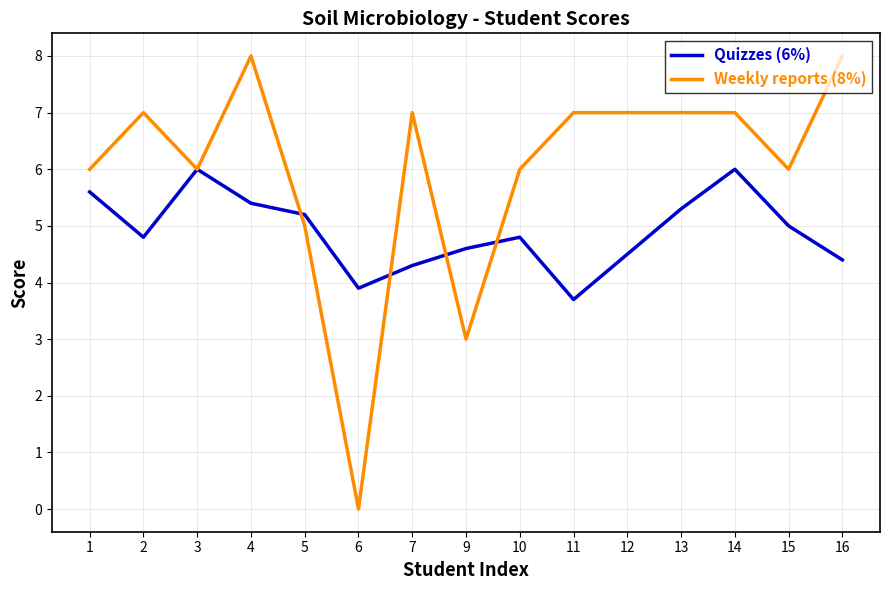

How many lines are shown in the chart?

2